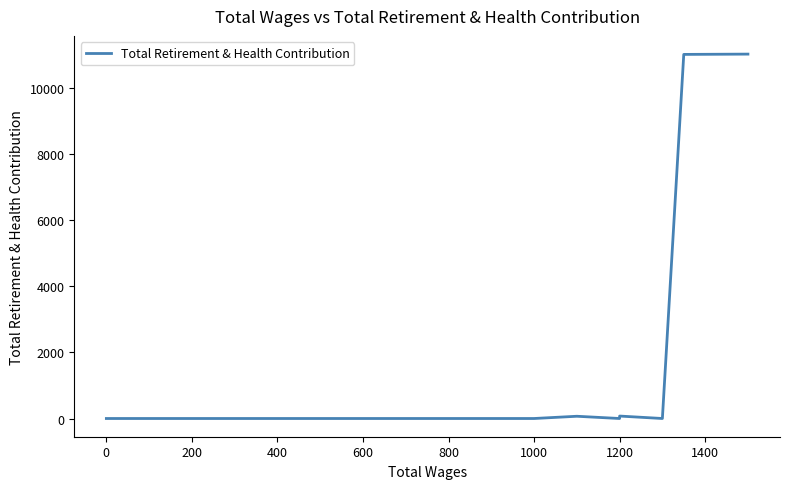

Count the number of values greater than 0.

5